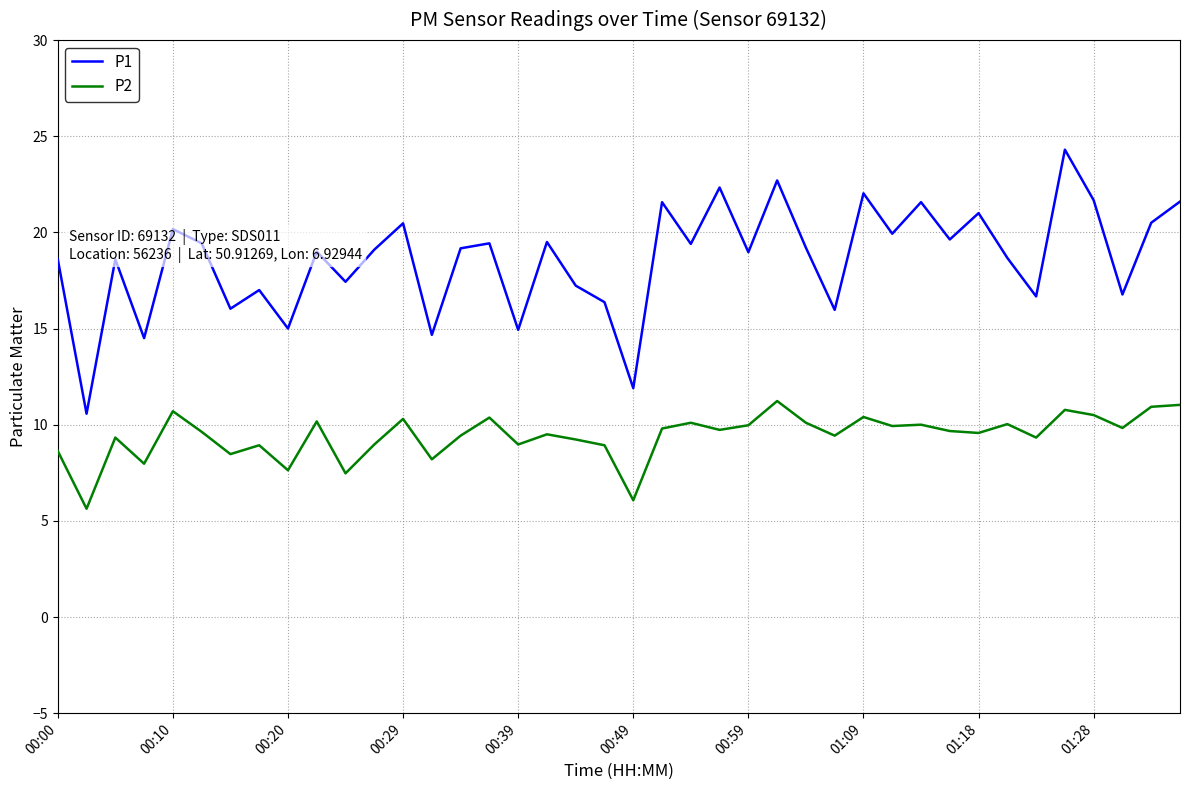

Which series has the widest spread of values?

P1